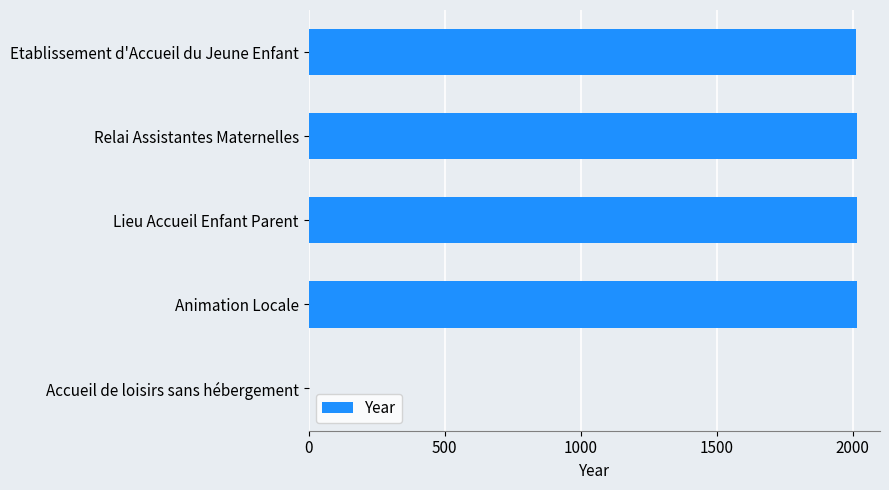

What is the sum of all values?

8058